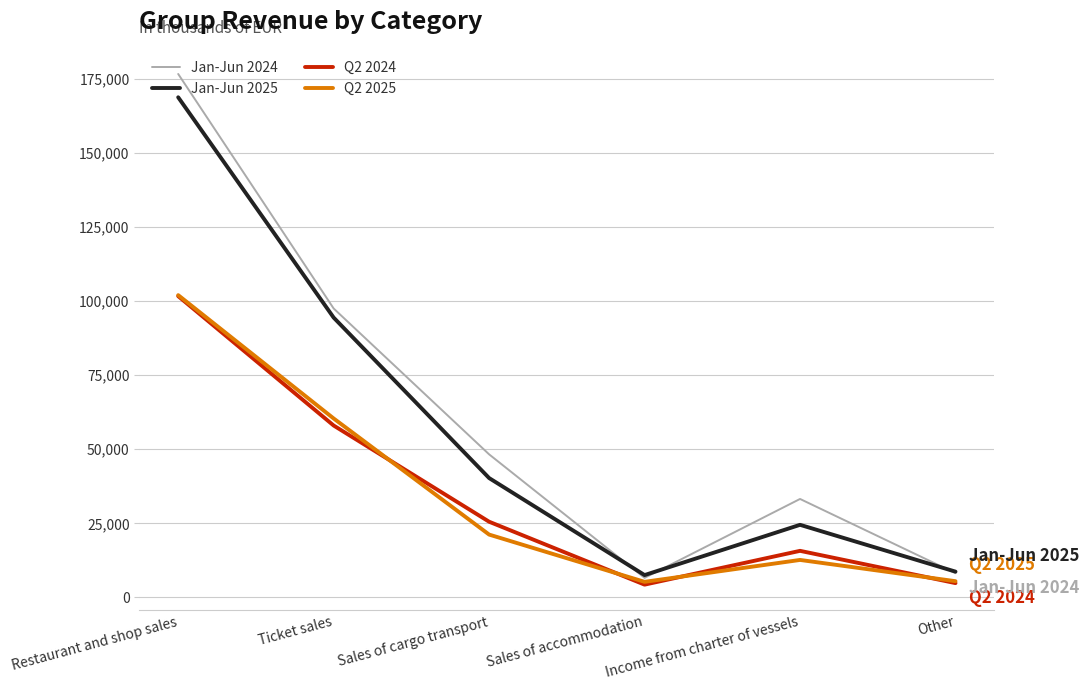

What is the average value of the Q2 2024 series?

35007.8